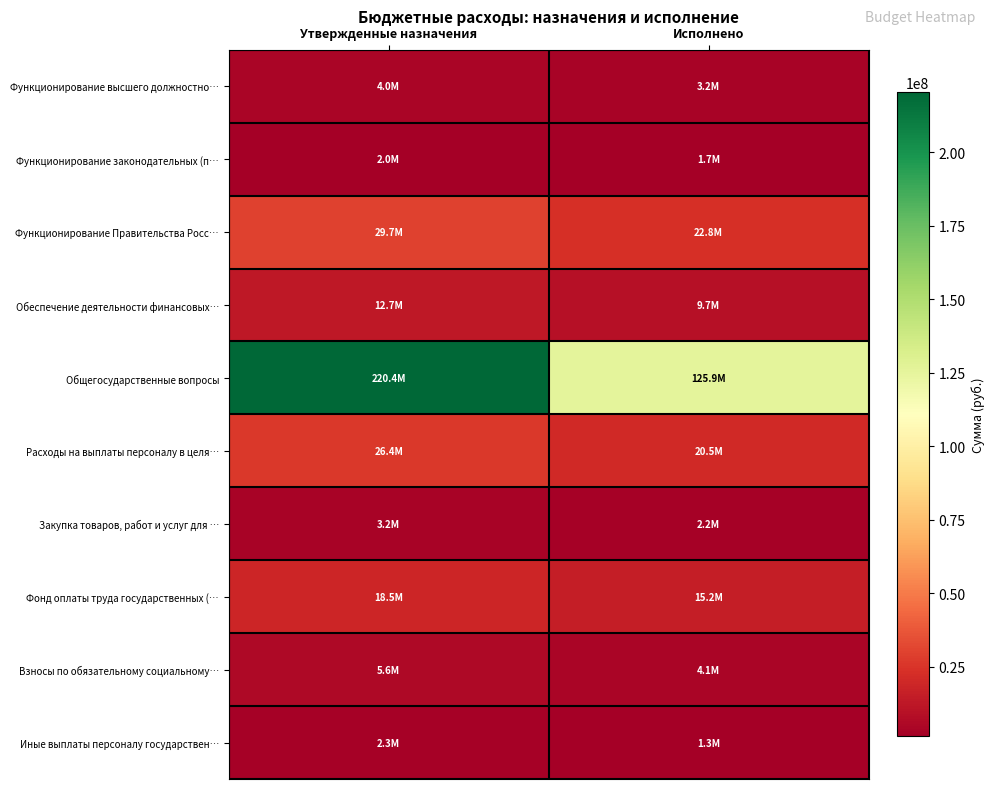

Reading left to right, list all the values displayed in this chart.

Функционирование высшего должностно…: Утвержденные назначения=4009650.0	Исполнено=3223553.0
Функционирование законодательных (п…: Утвержденные назначения=1996540.0	Исполнено=1698723.8
Функционирование Правительства Росс…: Утвержденные назначения=29662664.0	Исполнено=22751892.8
Обеспечение деятельности финансовых…: Утвержденные назначения=12716157.5	Исполнено=9665638.1
Общегосударственные вопросы: Утвержденные назначения=220403417.3	Исполнено=125897984.8
Расходы на выплаты персоналу в целя…: Утвержденные назначения=26414097.0	Исполнено=20507889.6
Закупка товаров, работ и услуг для …: Утвержденные назначения=3248567.0	Исполнено=2244003.2
Фонд оплаты труда государственных (…: Утвержденные назначения=18545134.0	Исполнено=15186487.8
Взносы по обязательному социальному…: Утвержденные назначения=5600663.0	Исполнено=4062992.8
Иные выплаты персоналу государствен…: Утвержденные назначения=2268300.0	Исполнено=1258409.0